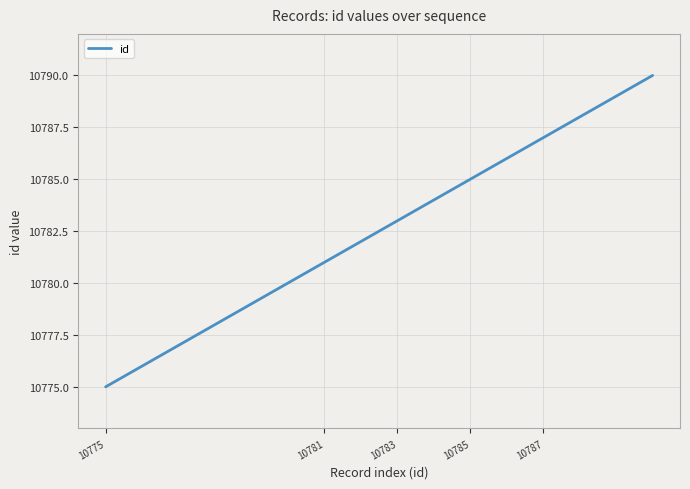

What is the difference between the maximum and minimum values?

15